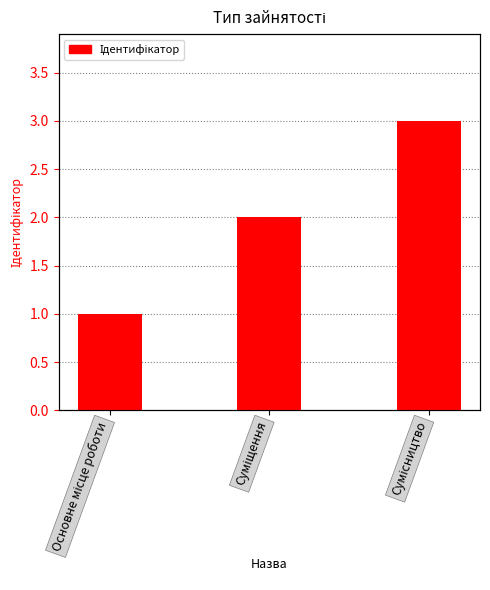

What is the sum of the values at Основне місце роботи and Сумісництво?

4